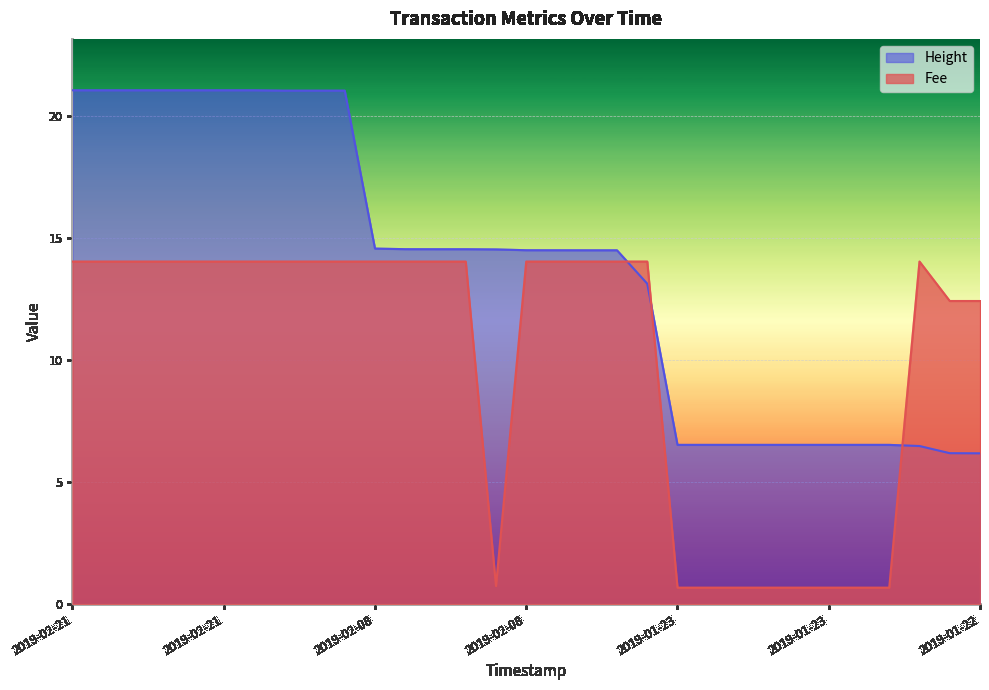

How many values in the Fee series exceed 14?

20